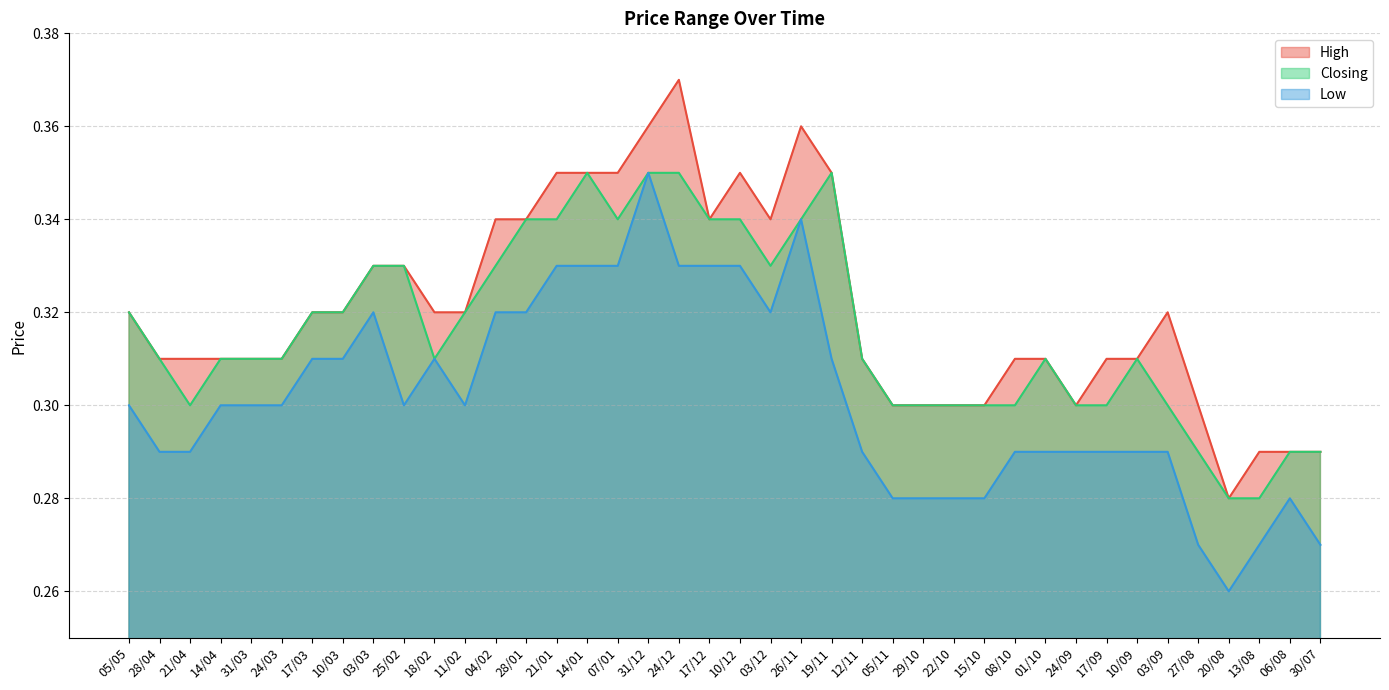

Which series has the largest range (max minus min)?

High